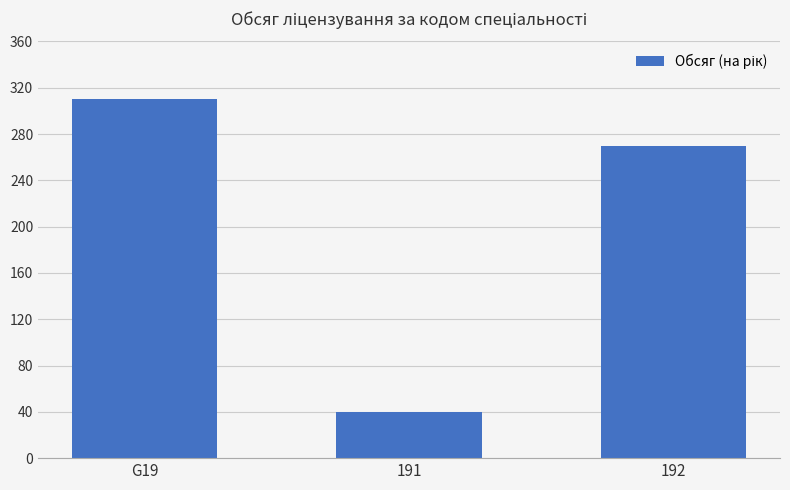

Does the chart contain any negative values?

No